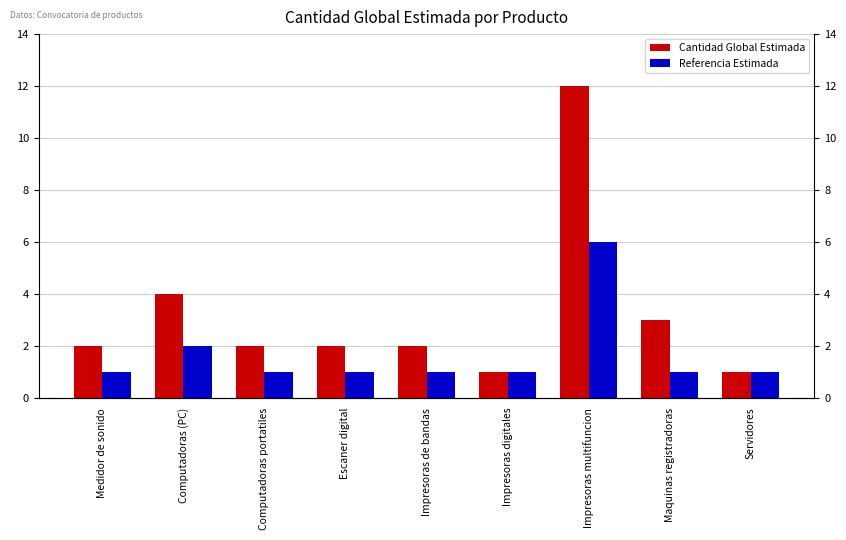

How many values in the Referencia Estimada series exceed 1?

2